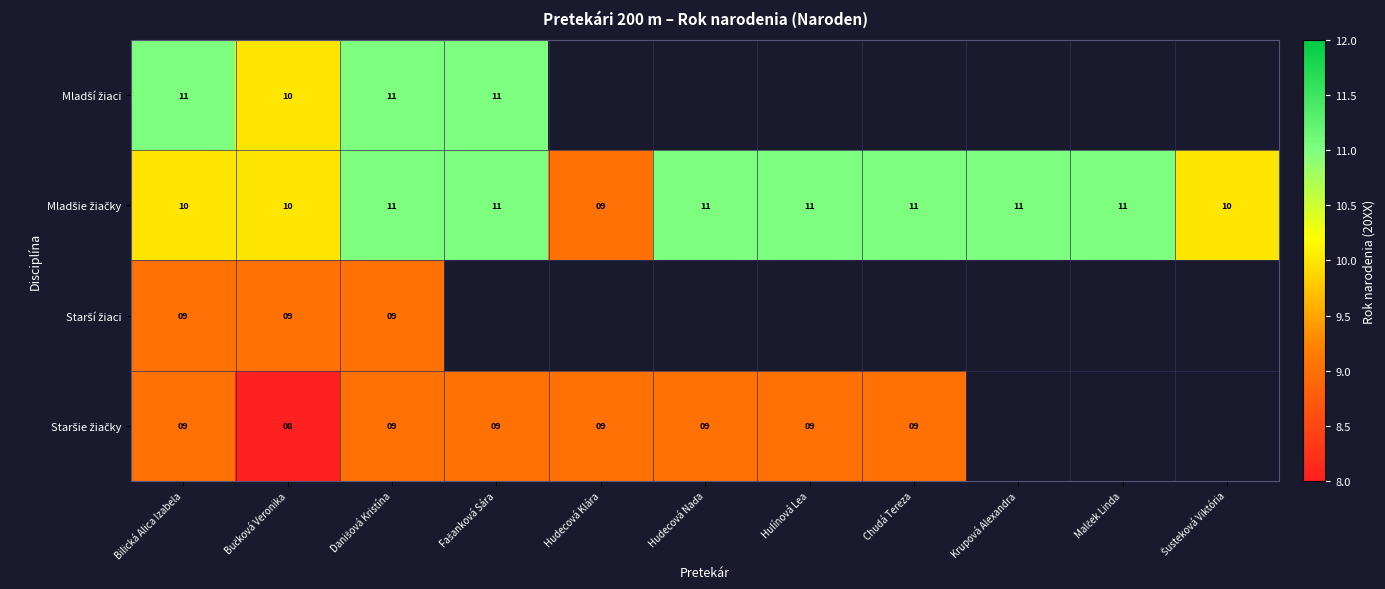

What is the total value across all series at Bilická Alica Izabela?

39